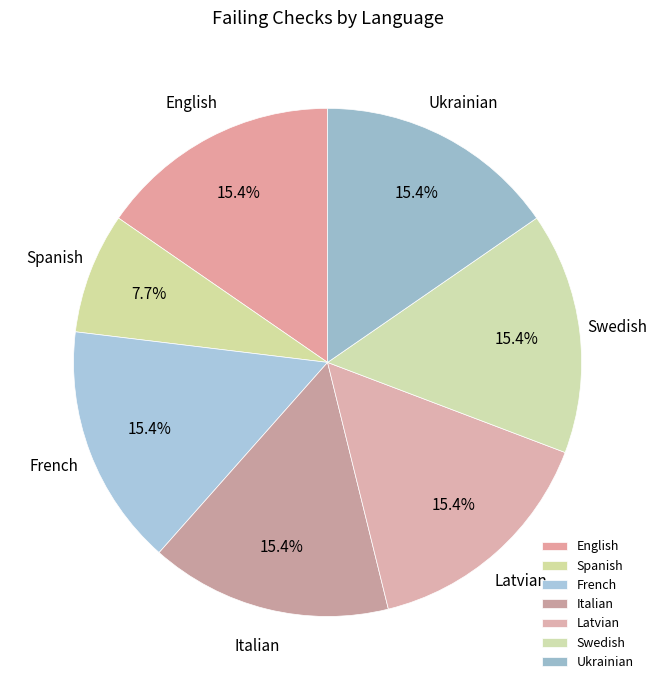

What percentage is NOT represented by French?

84.6%